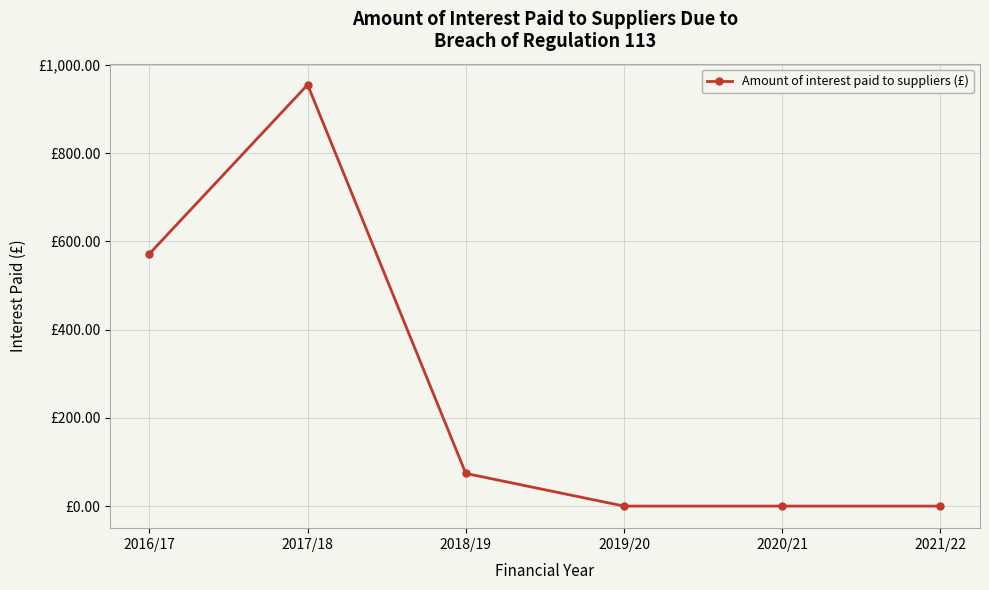

Reading left to right, what are all the values shown in this chart?

571.8	955.0	74.1	0.0	0.0	0.0